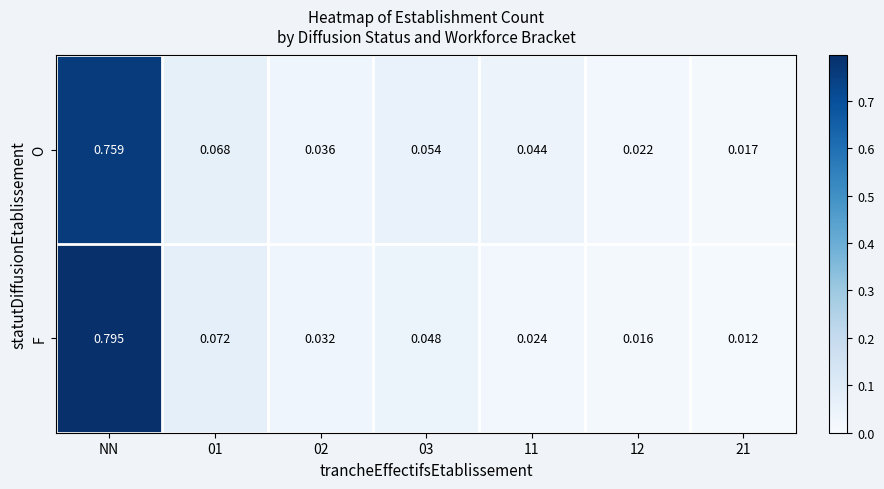

Rank the series by their average value, from lowest to highest.

F, O